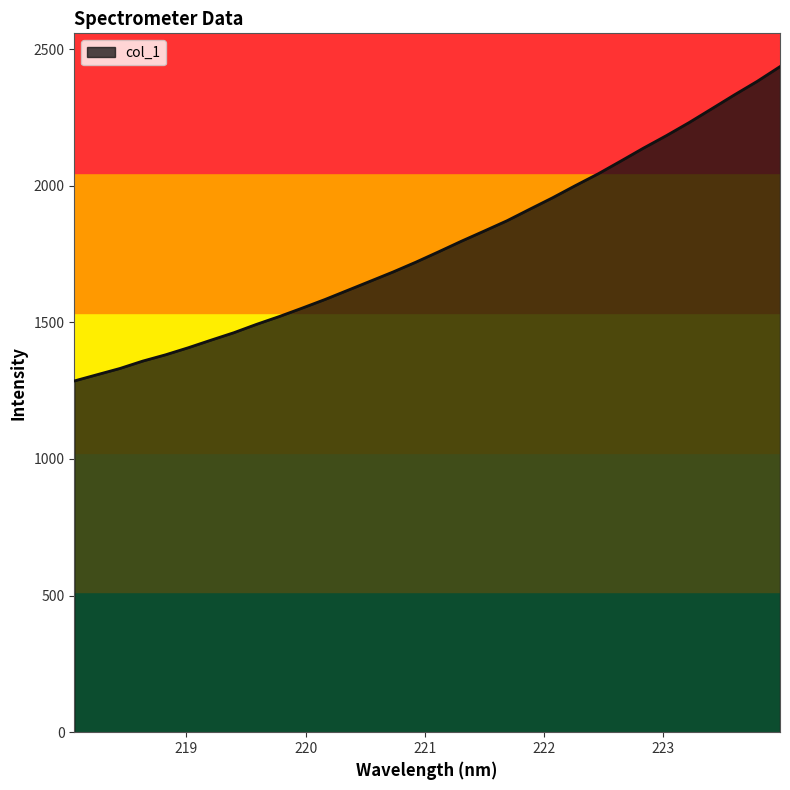

List the labels in order of value, smallest first.

218.0596, 218.2508, 218.442, 218.6332, 218.8244, 219.0156, 219.2067, 219.3979, 219.589, 219.7801, 219.9712, 220.1623, 220.3533, 220.5444, 220.7354, 220.9264, 221.1174, 221.3083, 221.4993, 221.6902, 221.8812, 222.0721, 222.263, 222.4538, 222.6447, 222.8355, 223.0264, 223.2172, 223.408, 223.5987, 223.7895, 223.9802